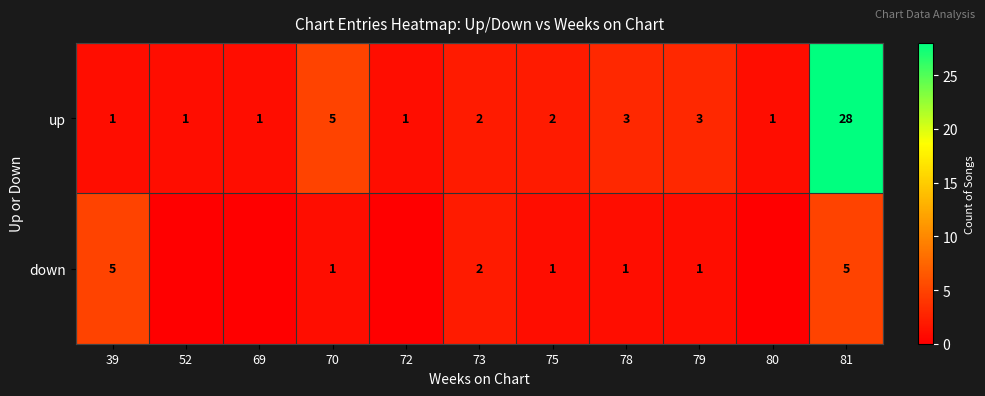

At how many categories does at least one series exceed 8?

1